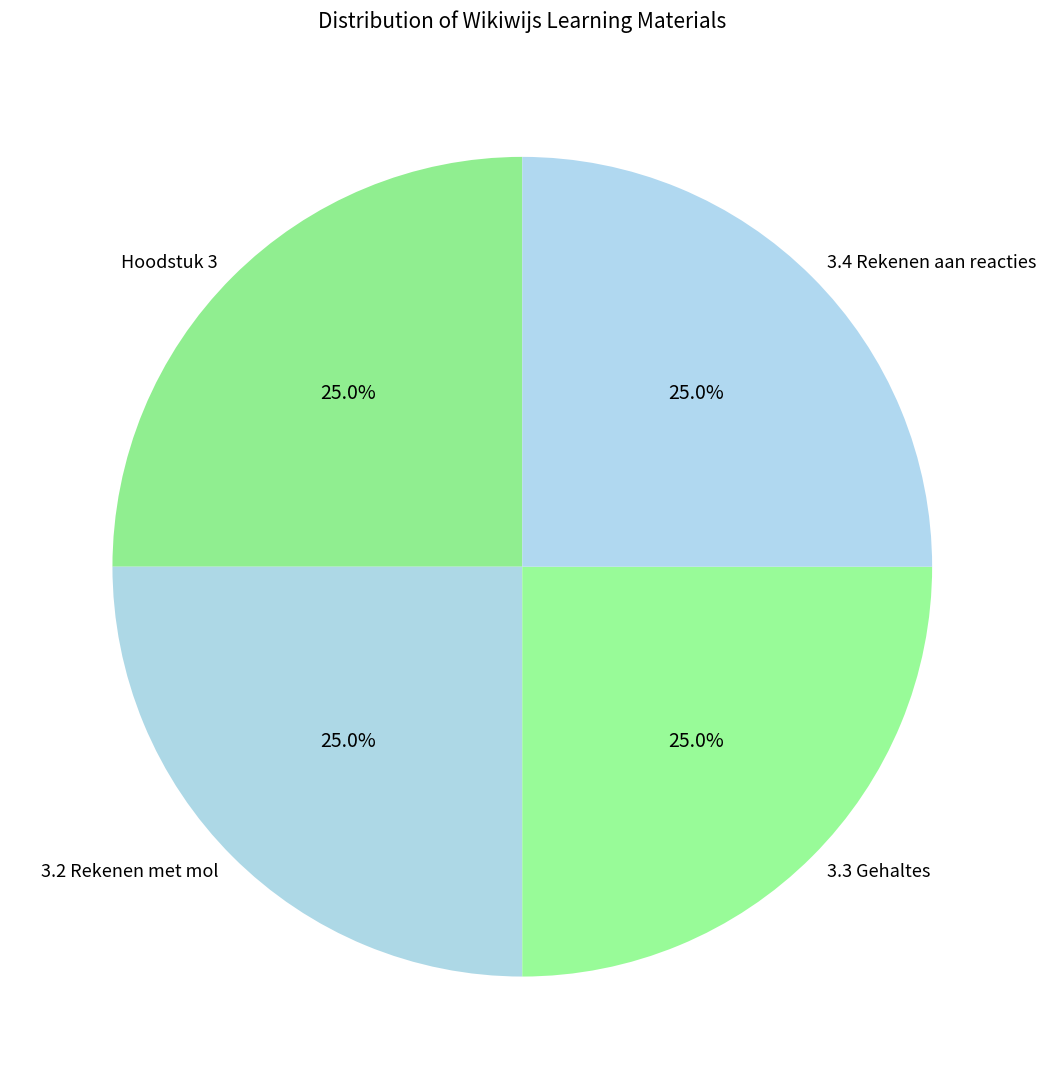

How much of the chart is everything except 3.4 Rekenen aan reacties?

75.0%